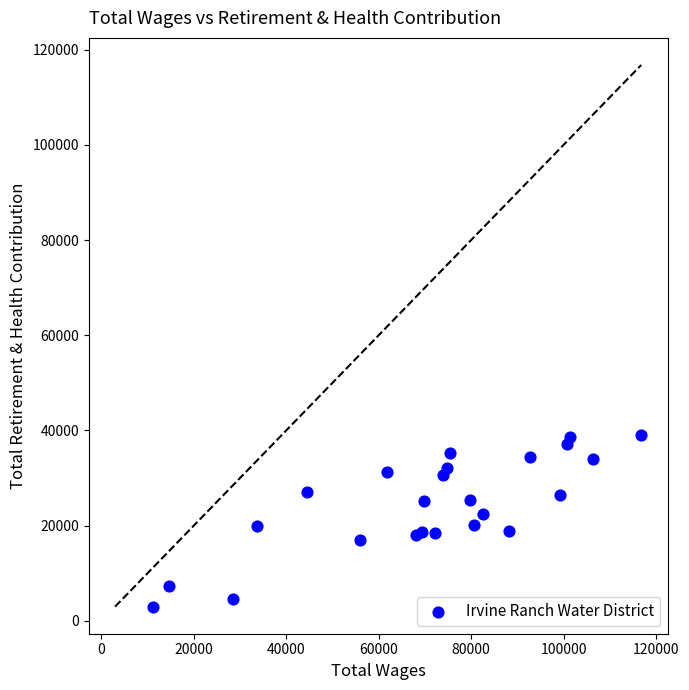

What is the range of X values (max minus min)?

105620